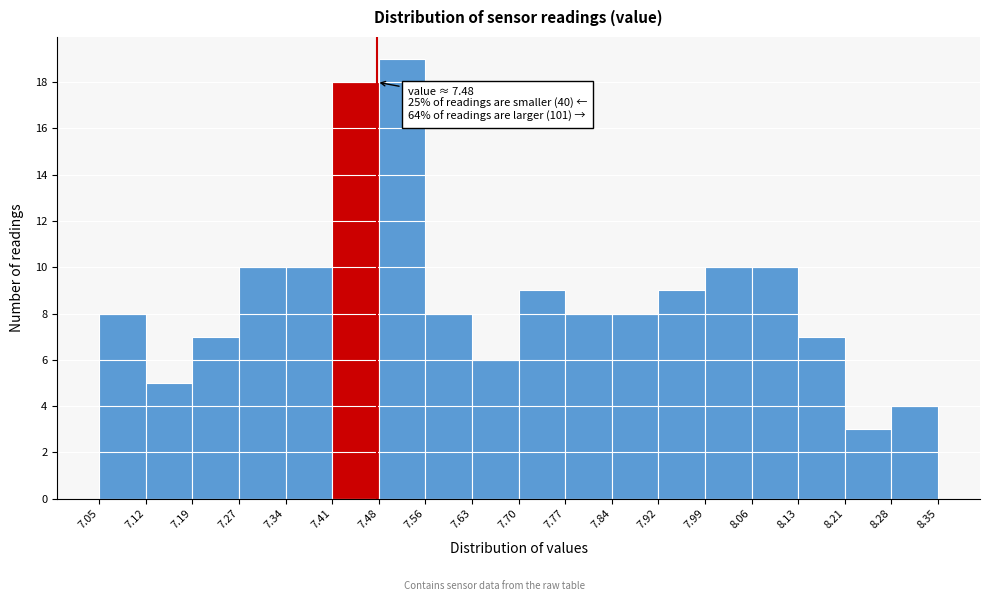

Over which range of the x-axis is the bar tallest?

7.48 to 7.56